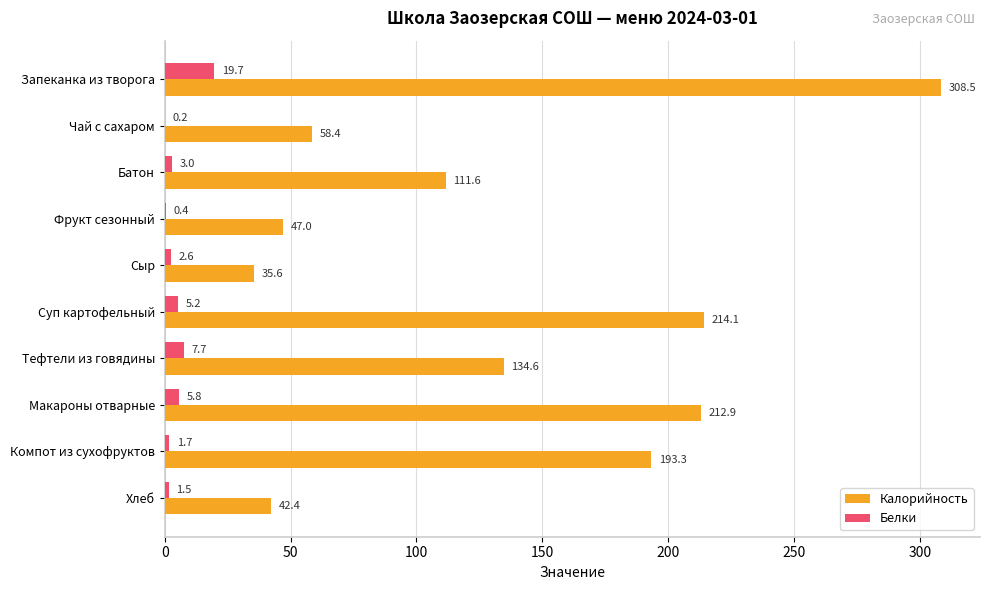

Between Запеканка из творога and Батон, which series saw the biggest shift?

Калорийность